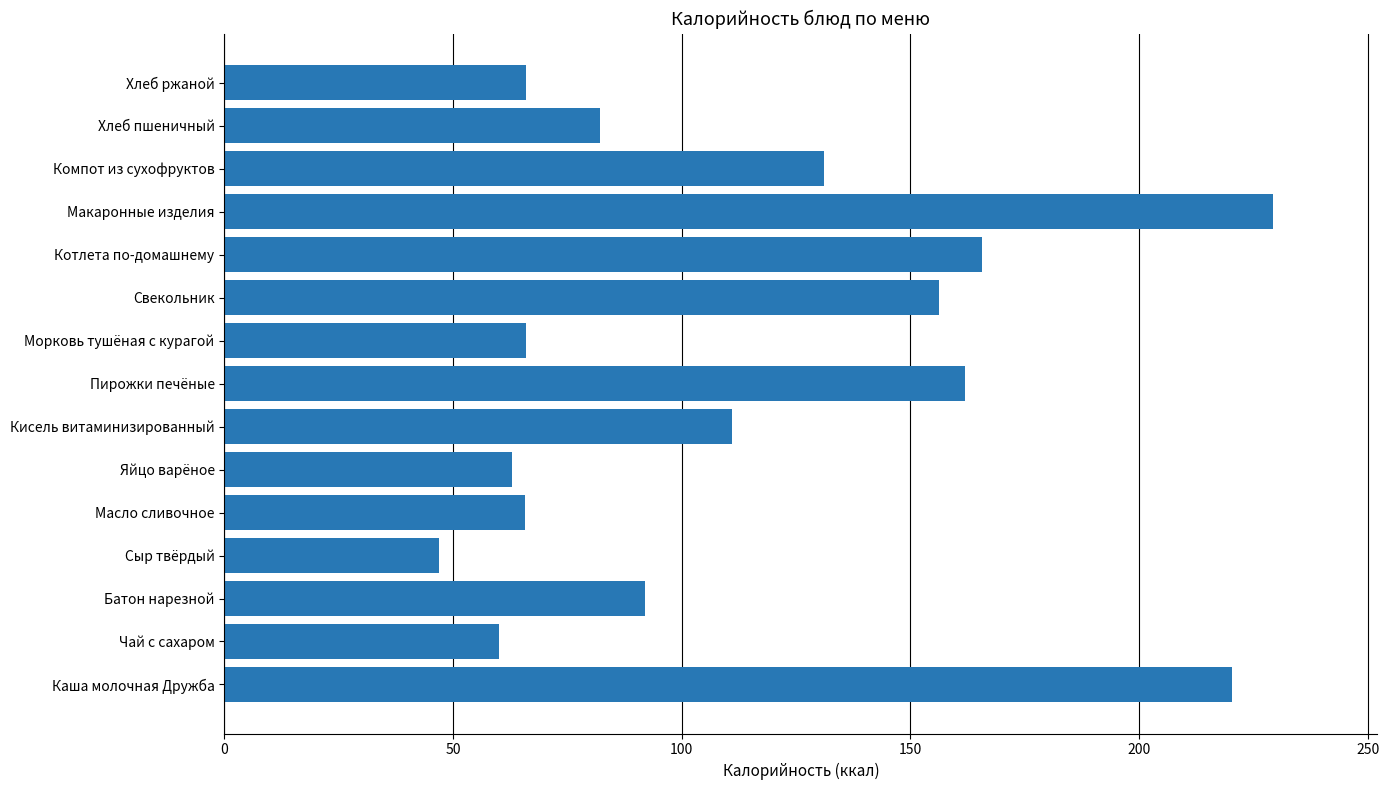

Read the value at Морковь тушёная с курагой.

66.0